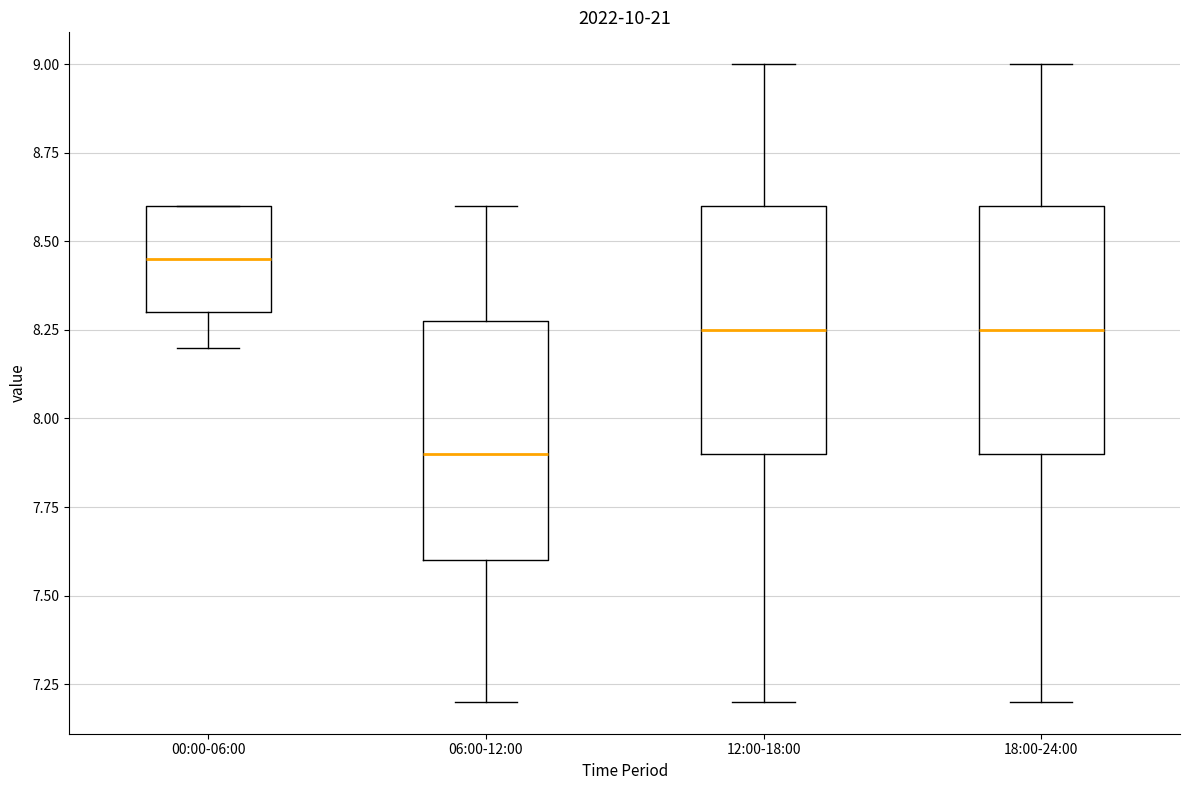

Reading left to right, transcribe this box plot: for each box, give where its median line is, the range the box spans, and where its two whiskers end, as read against the y-axis. The values are not printed on the chart, so give them approximately, as read against the axis.

00:00-06:00: median 8.45, box 8.30 to 8.60, whiskers 8.20 to 8.60
06:00-12:00: median 7.90, box 7.60 to 8.30, whiskers 7.20 to 8.60
12:00-18:00: median 8.25, box 7.90 to 8.60, whiskers 7.20 to 9.00
18:00-24:00: median 8.25, box 7.90 to 8.60, whiskers 7.20 to 9.00